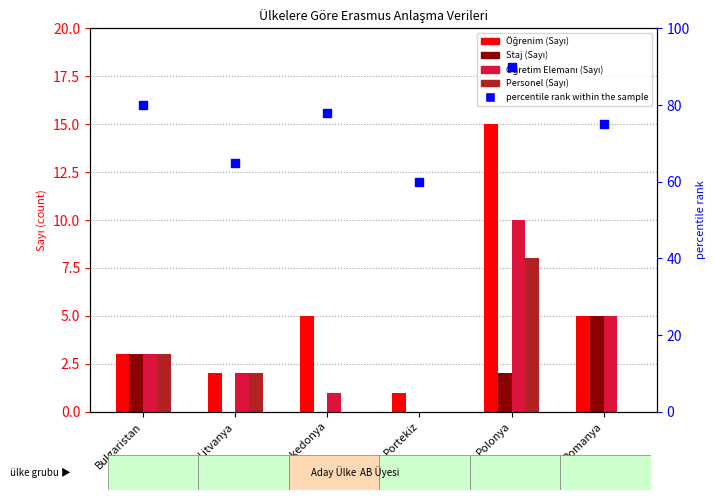

Which series reaches the maximum Y coordinate?

percentile rank within the sample